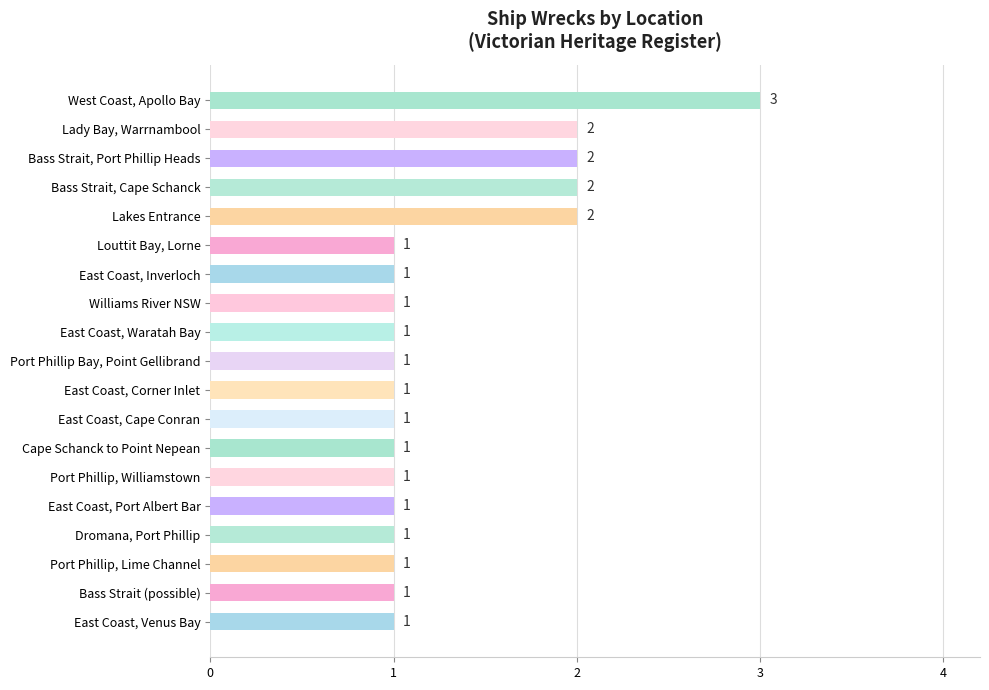

Reading bottom to top, extract all data points from this chart.

1	1	1	1	1	1	1	1	1	1	1	1	1	1	2	2	2	2	3